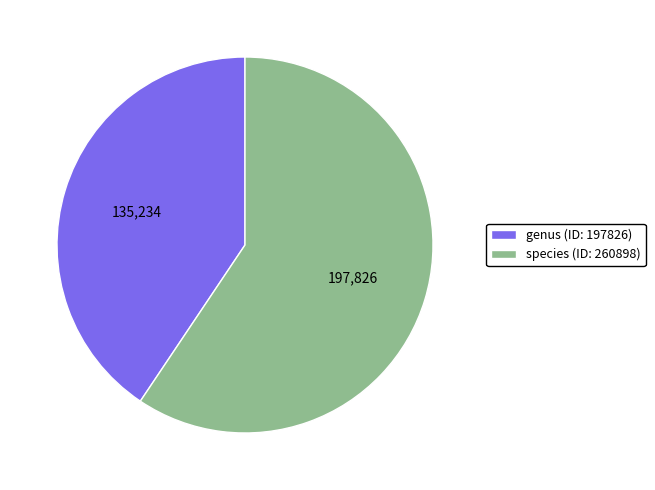

Is the sum of species (ID: 260898) and genus (ID: 197826) greater than half?

Yes